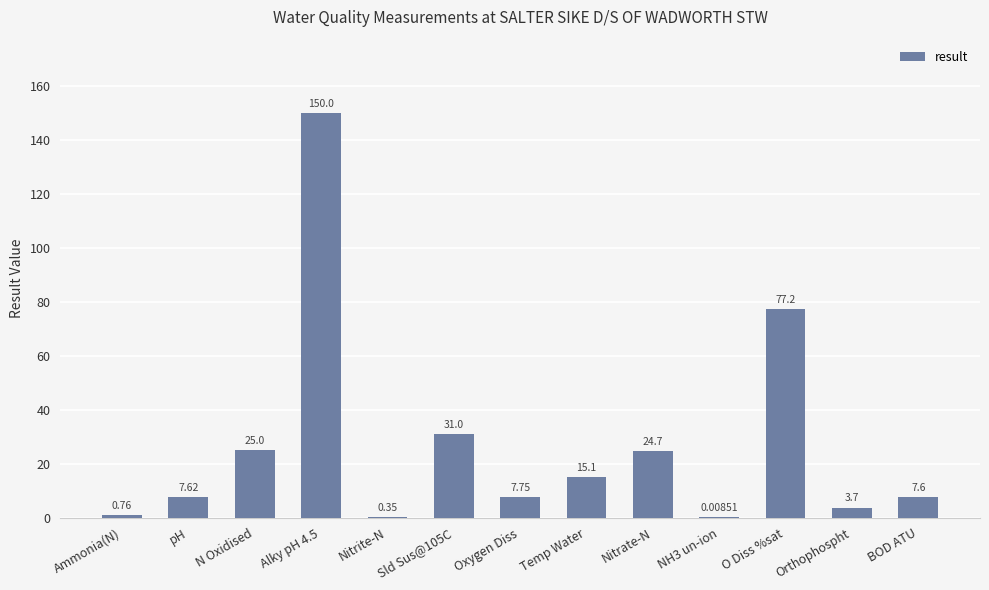

Are the bars grouped side by side (vs. stacked)?

No